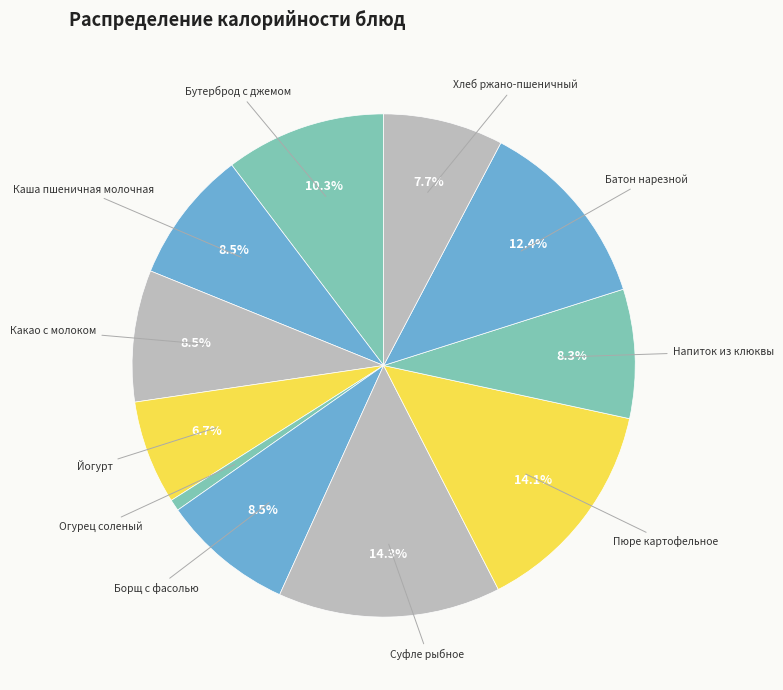

Between Батон нарезной and Пюре картофельное, which is larger?

Пюре картофельное